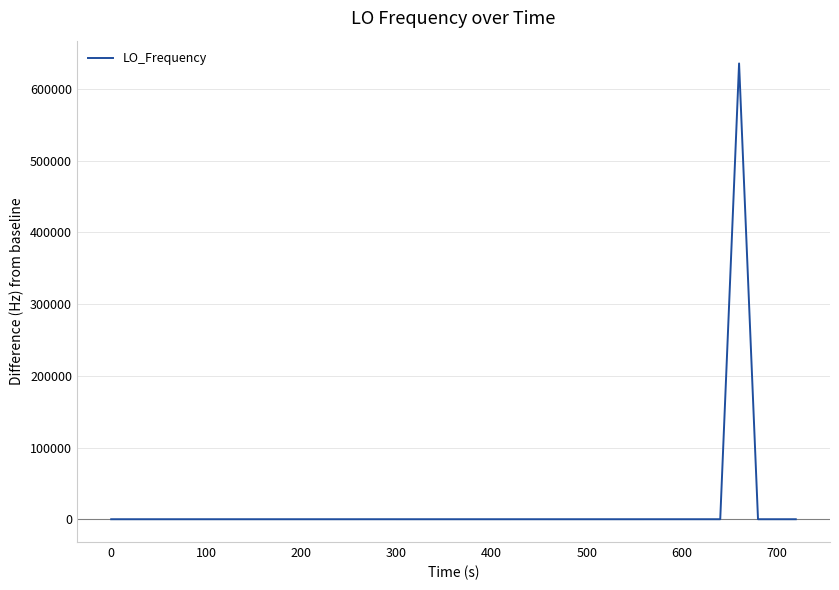

What is the greatest value displayed?

635706.8